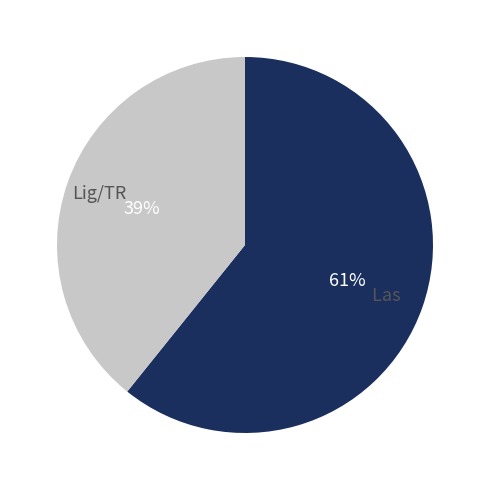

True or false: Las accounts for 61% of the total.

True